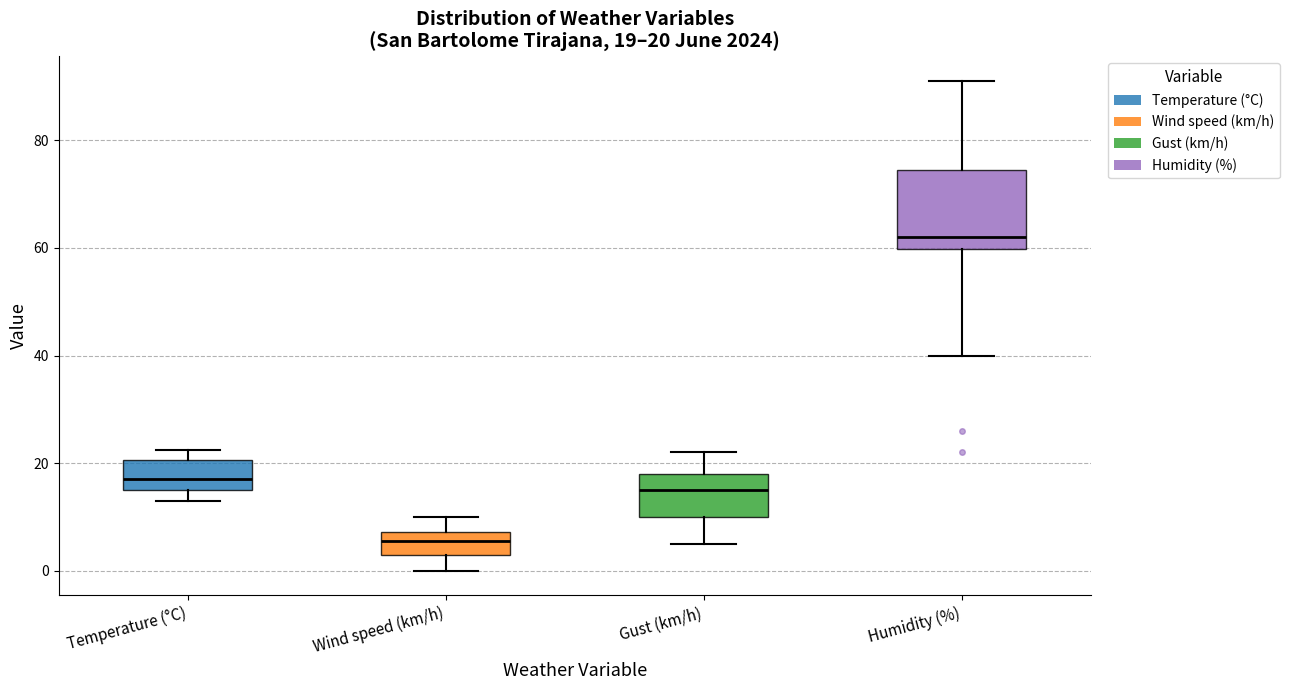

Comparing the boxes themselves (not the whiskers), which one is the tallest?

Humidity (%)